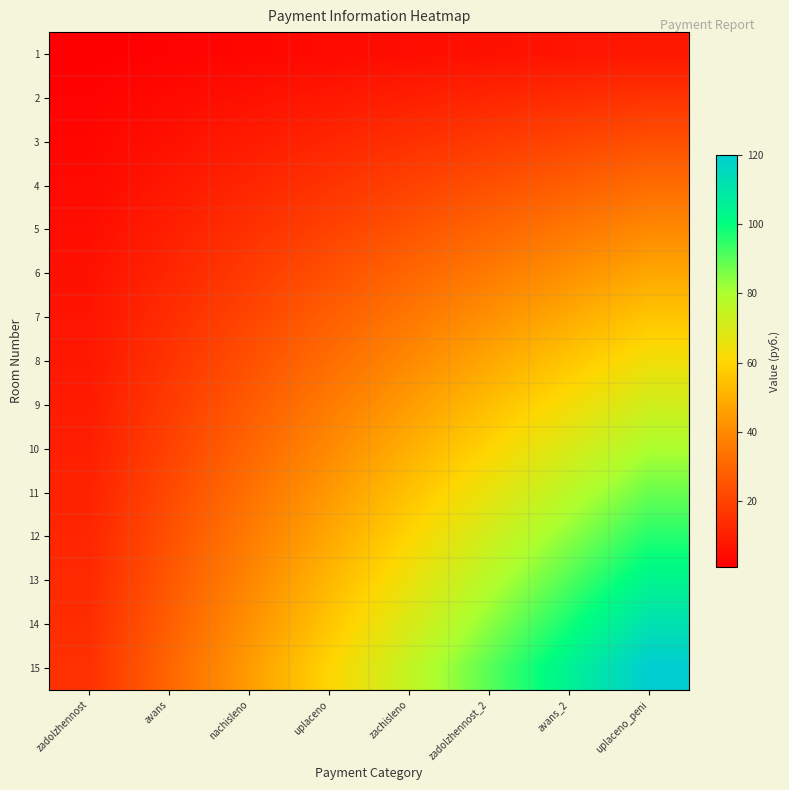

Between zadolzhennost_2 and avans_2, which series saw the biggest shift?

15